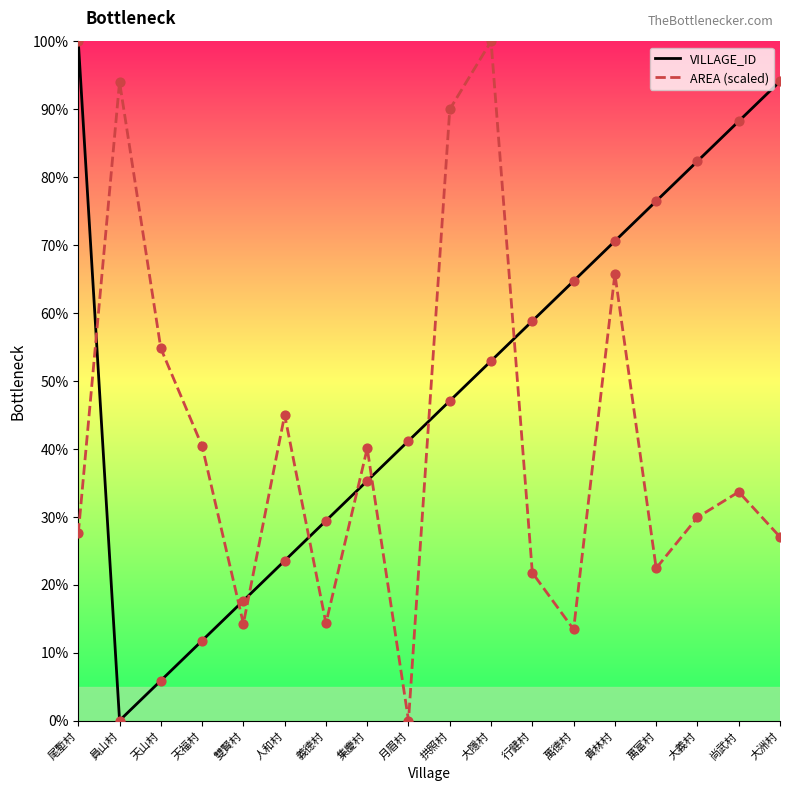

What are all the series names shown in the legend?

VILLAGE_ID, AREA (scaled)